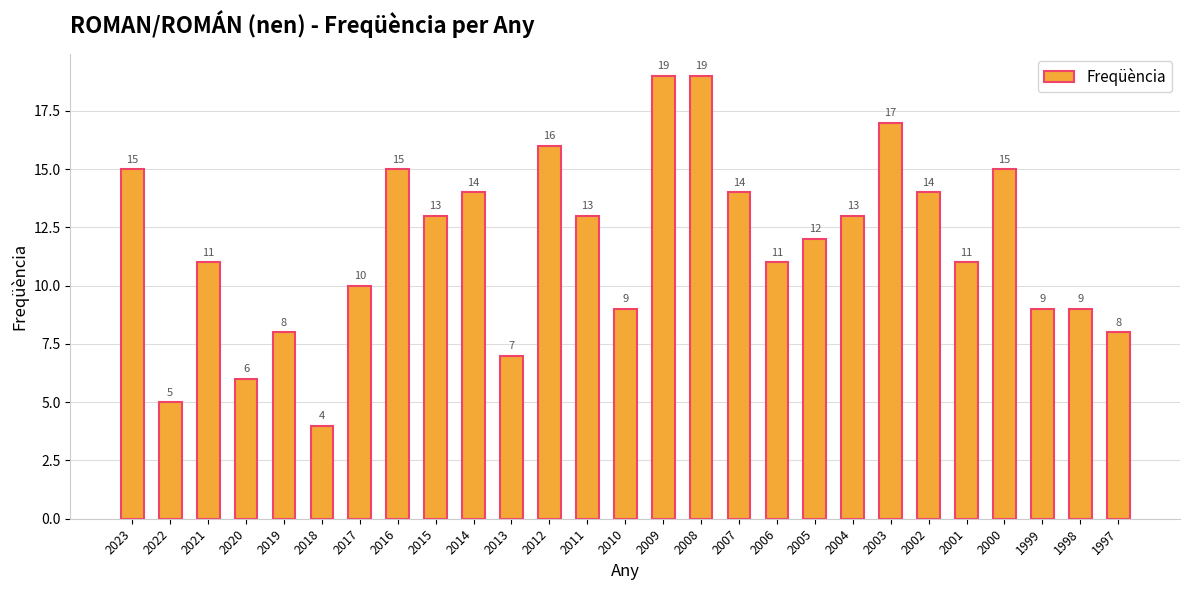

What is the value of the 17th bar from the left?

14